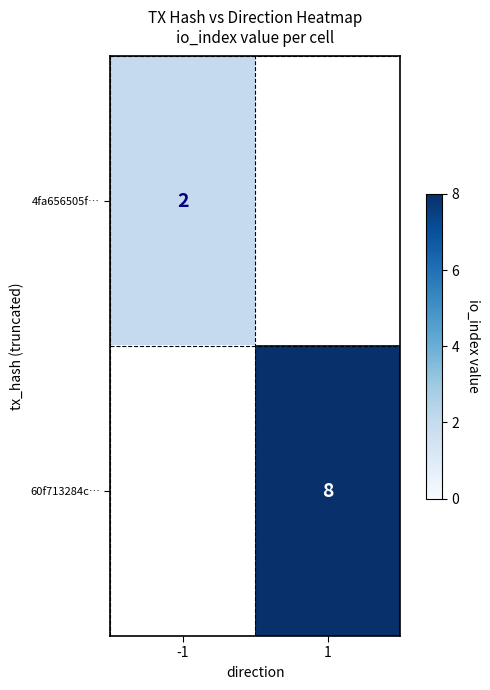

The 60f713284c… series shows 14 at 1. True or false?

False